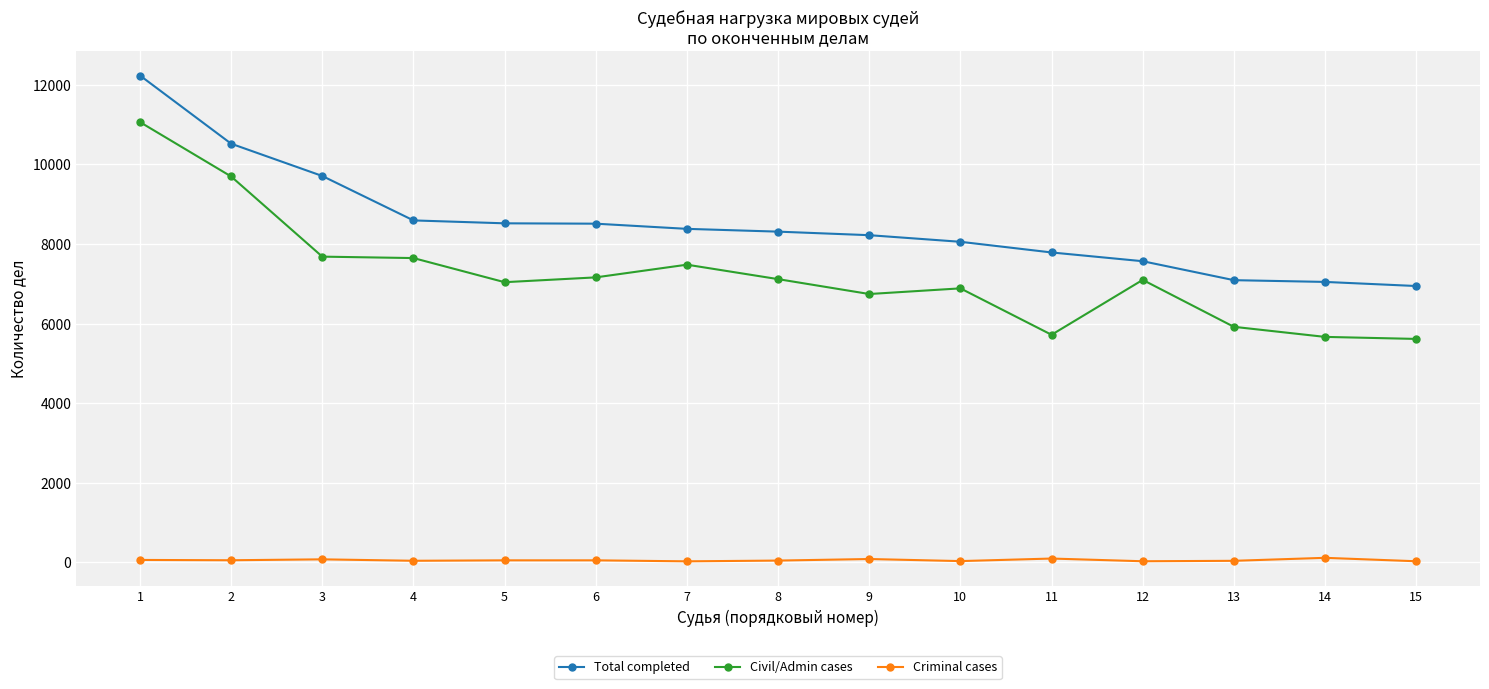

What is the maximum value shown in the chart?

12233